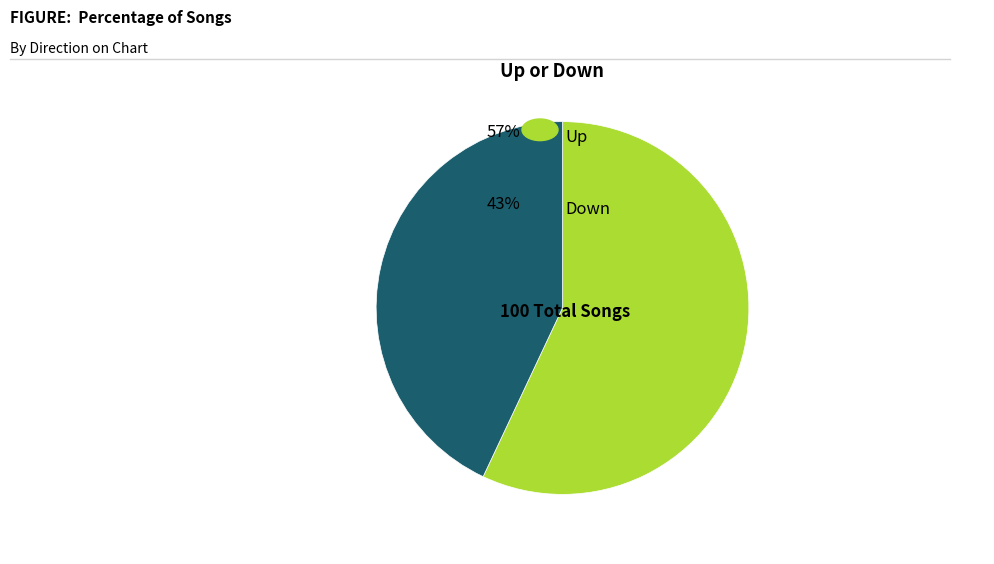

Is there any slice that represents more than half of the pie?

Yes